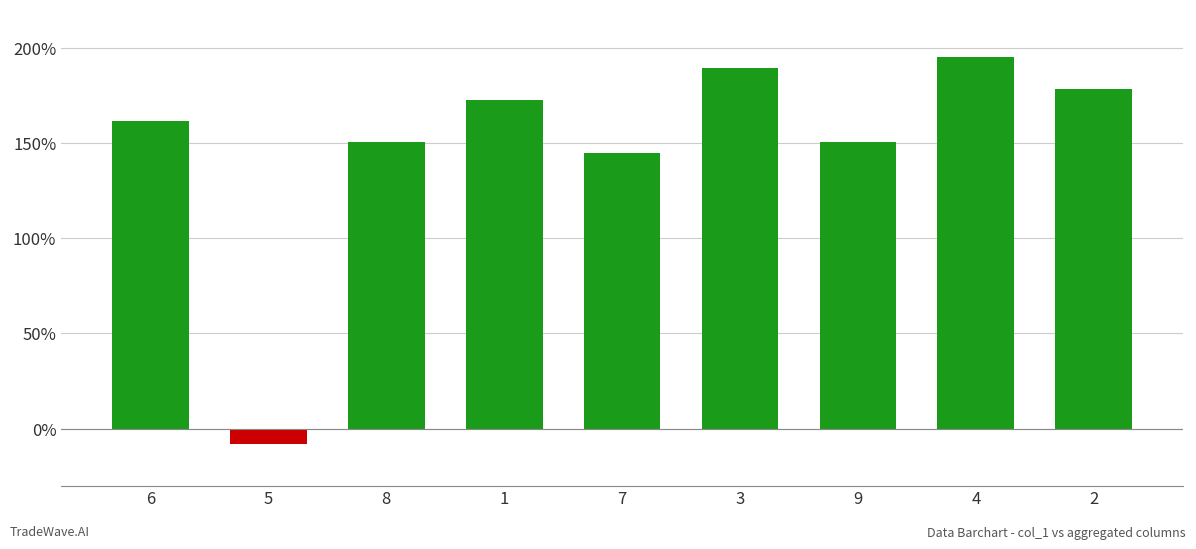

What is the maximum value shown in the chart?

195.0